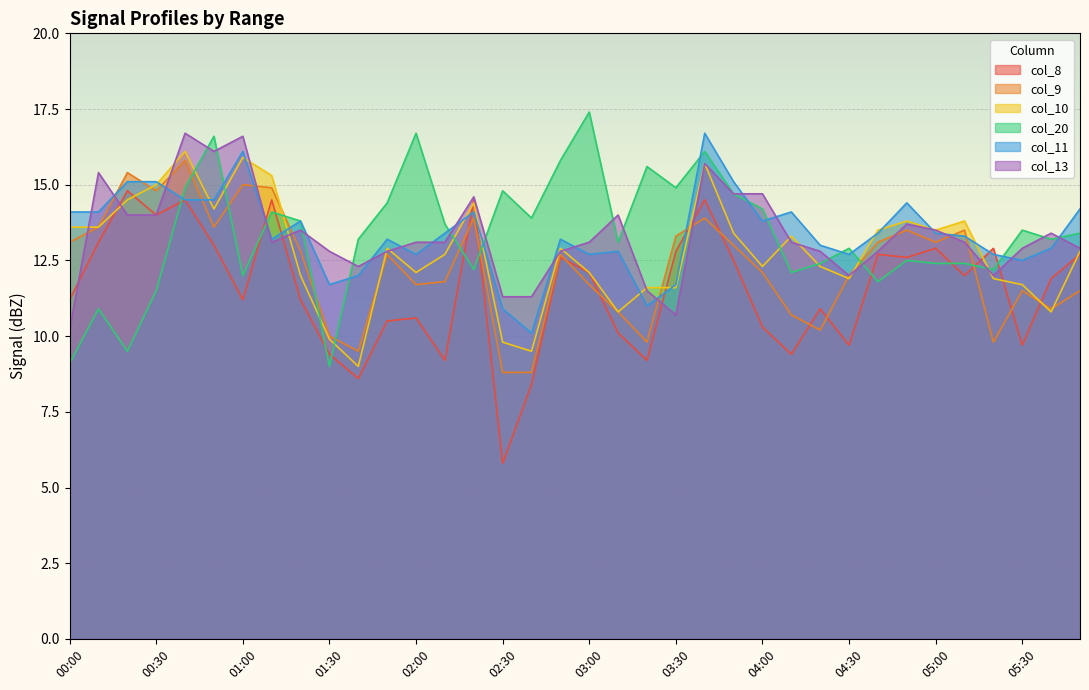

Reading right to left, list all the values displayed in this chart.

col_8: 12.7	11.9	9.7	12.9	12.0	12.9	12.6	12.7	9.7	10.9	9.4	10.3	12.5	14.5	12.8	9.2	10.1	12.1	12.6	8.4	5.8	14.5	9.2	10.6	10.5	8.6	9.4	11.2	14.5	11.2	13.0	14.5	14.0	14.8	13.1	11.2
col_9: 11.5	10.9	11.5	9.8	13.5	13.1	13.5	13.1	12.0	10.2	10.7	12.1	13.0	13.9	13.3	9.8	10.8	11.7	12.7	8.8	8.8	13.9	11.8	11.7	12.7	9.5	10.0	12.8	14.9	15.0	13.6	15.8	14.8	15.4	13.6	13.1
col_10: 12.8	10.8	11.7	11.9	13.8	13.5	13.8	13.5	11.9	12.3	13.3	12.3	13.4	15.7	11.6	11.6	10.8	12.1	12.9	9.5	9.8	14.4	12.7	12.1	12.9	9.0	9.9	12.0	15.3	15.9	14.2	16.1	15.0	14.5	13.6	13.6
col_20: 13.4	13.2	13.5	12.2	12.4	12.4	12.5	11.8	12.9	12.4	12.1	14.2	14.7	16.1	14.9	15.6	13.1	17.4	15.8	13.9	14.8	12.2	13.7	16.7	14.4	13.2	9.0	13.8	14.1	12.0	16.6	14.9	11.5	9.5	10.9	9.1
col_11: 14.2	12.9	12.5	12.7	13.3	13.4	14.4	13.4	12.7	13.0	14.1	13.8	15.1	16.7	11.7	11.0	12.8	12.7	13.2	10.1	10.9	14.1	13.4	12.7	13.2	12.0	11.7	13.8	13.2	16.1	14.5	14.5	15.1	15.1	14.1	14.1
col_13: 12.9	13.4	12.9	12.0	13.1	13.5	13.7	12.8	12.0	12.8	13.1	14.7	14.7	15.7	10.7	11.5	14.0	13.1	12.8	11.3	11.3	14.6	13.1	13.1	12.8	12.3	12.8	13.5	13.1	16.6	16.1	16.7	14.0	14.0	15.4	10.2